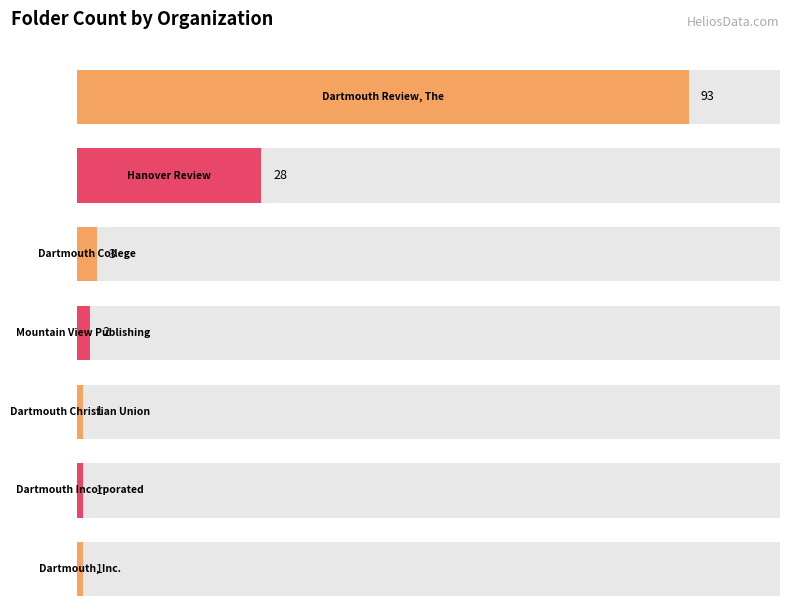

What position from the right is Mountain View Publishing?

4